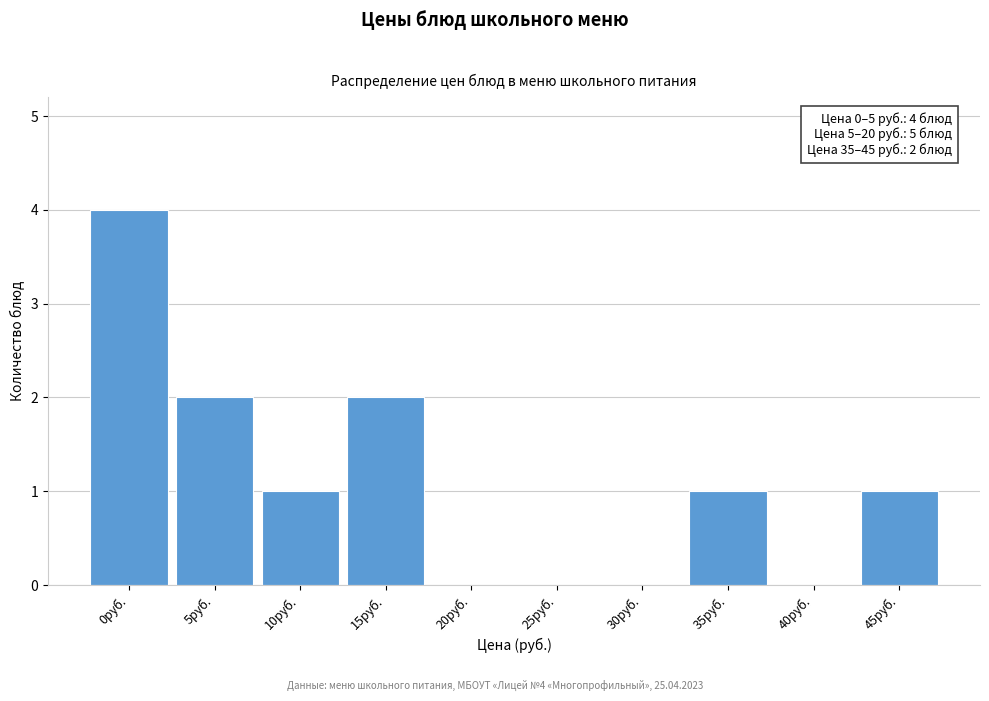

Reading right to left, list all the values displayed in this chart.

45руб.=1	40руб.=0	35руб.=1	30руб.=0	25руб.=0	20руб.=0	15руб.=2	10руб.=1	5руб.=2	0руб.=4